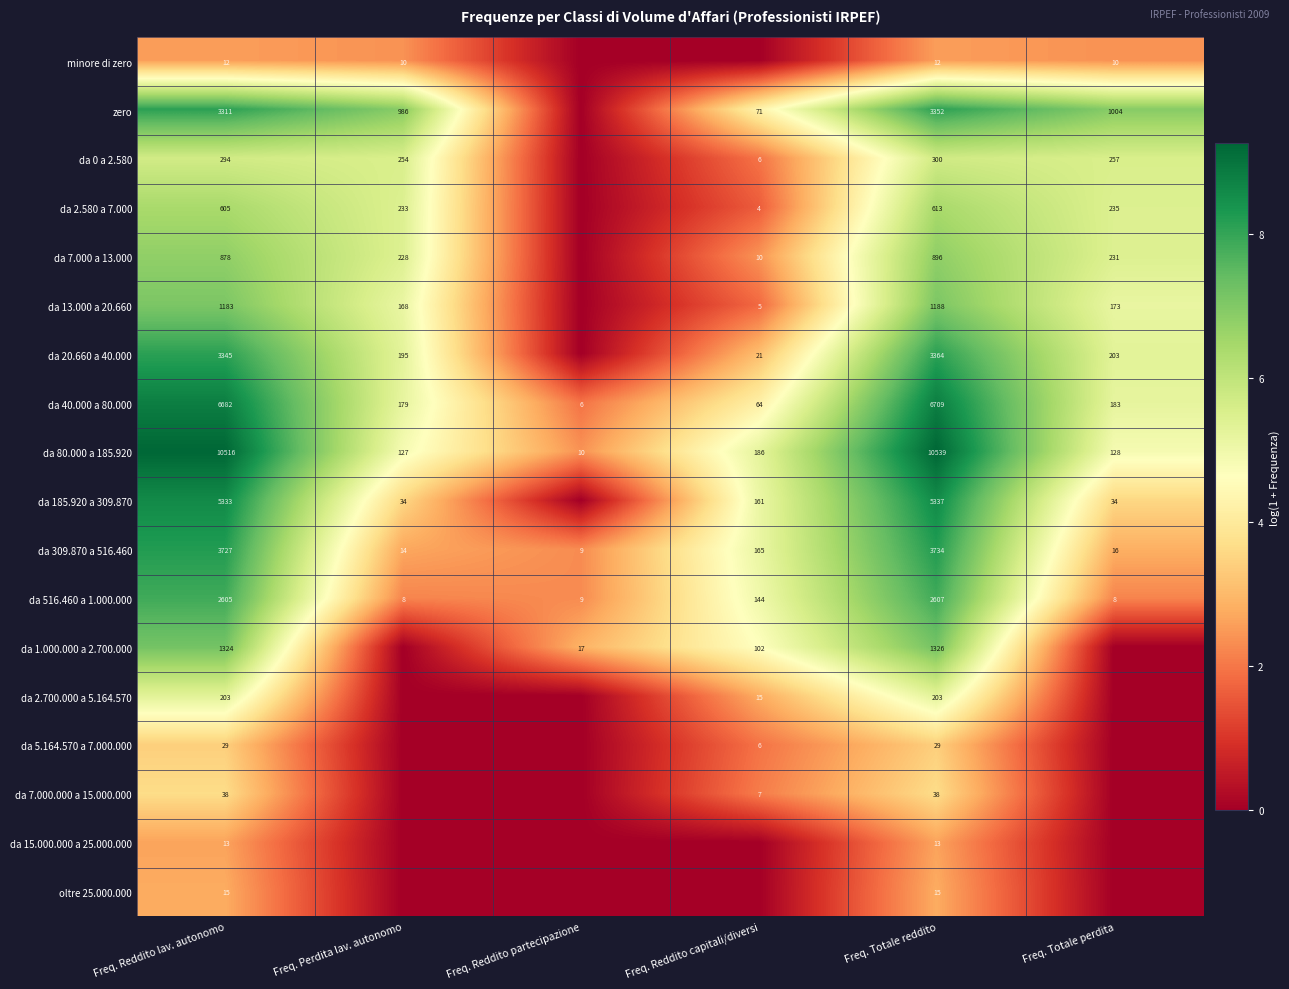

What is the highest value of the da 40.000 a 80.000 series?

6709